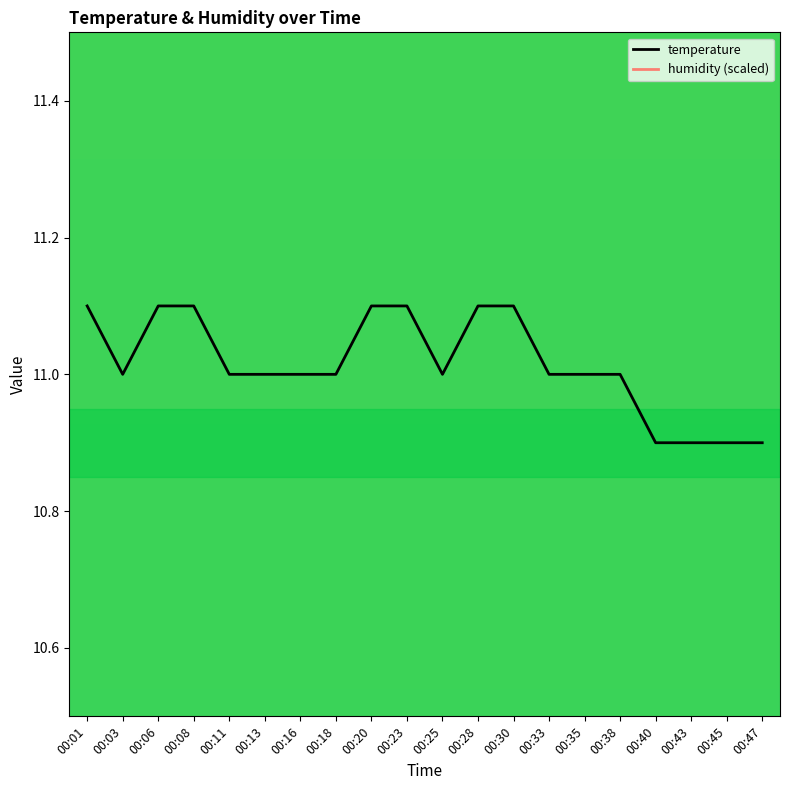

Which series changed the most between 00:11 and 00:18?

temperature